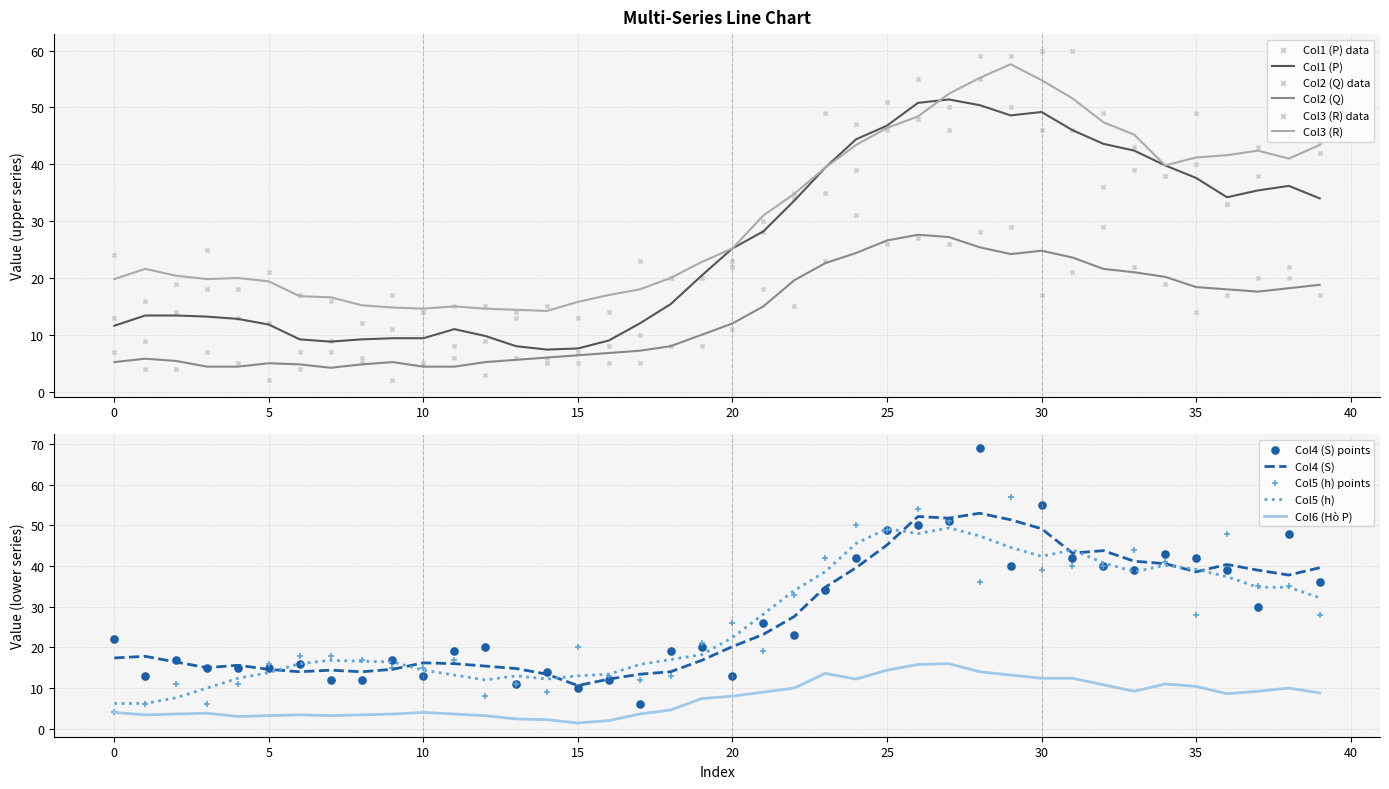

Which series reaches the minimum Y coordinate?

Col2 (Q)